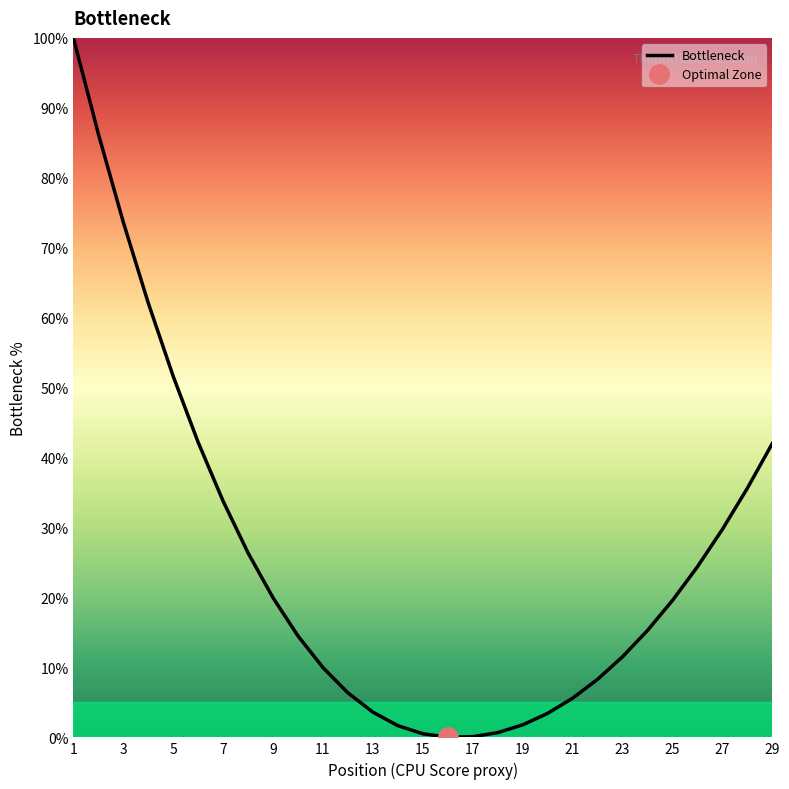

The Bottleneck series shows 10.0 at 11. True or false?

True